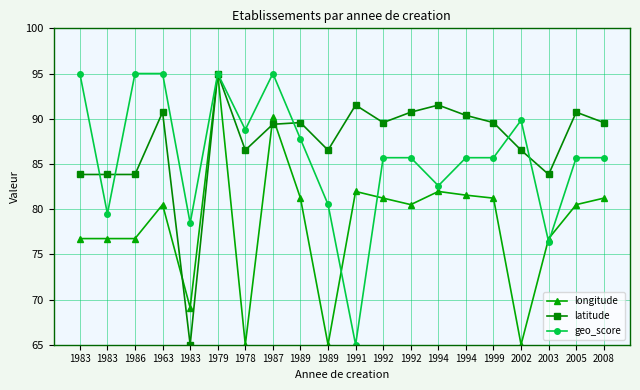

How many lines are shown in the chart?

3